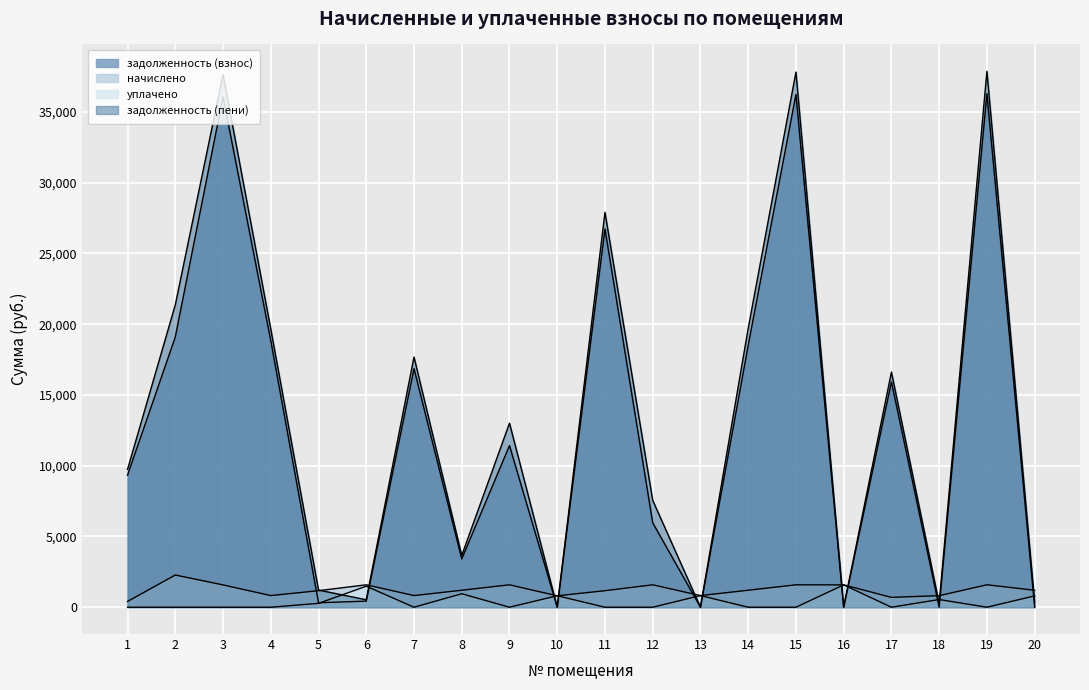

List the labels in order of уплачено value, smallest first.

1, 2, 3, 4, 7, 9, 11, 12, 14, 15, 17, 19, 5, 18, 20, 10, 13, 8, 6, 16